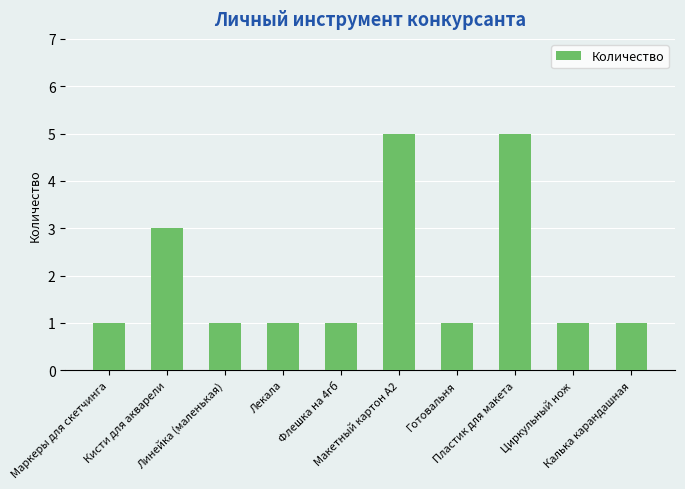

What is the sum of all values?

20